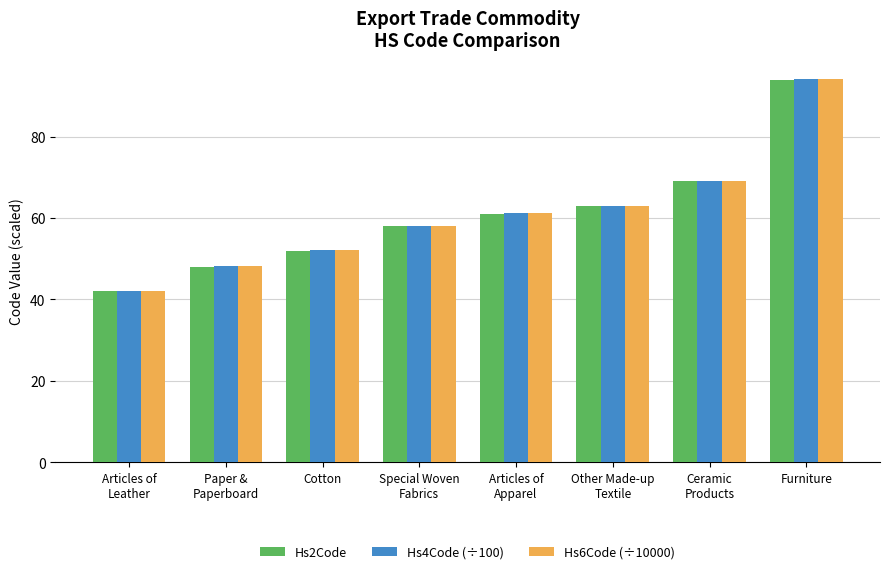

True or false: Hs2Code has a value of 58.0 at Special Woven
Fabrics.

True